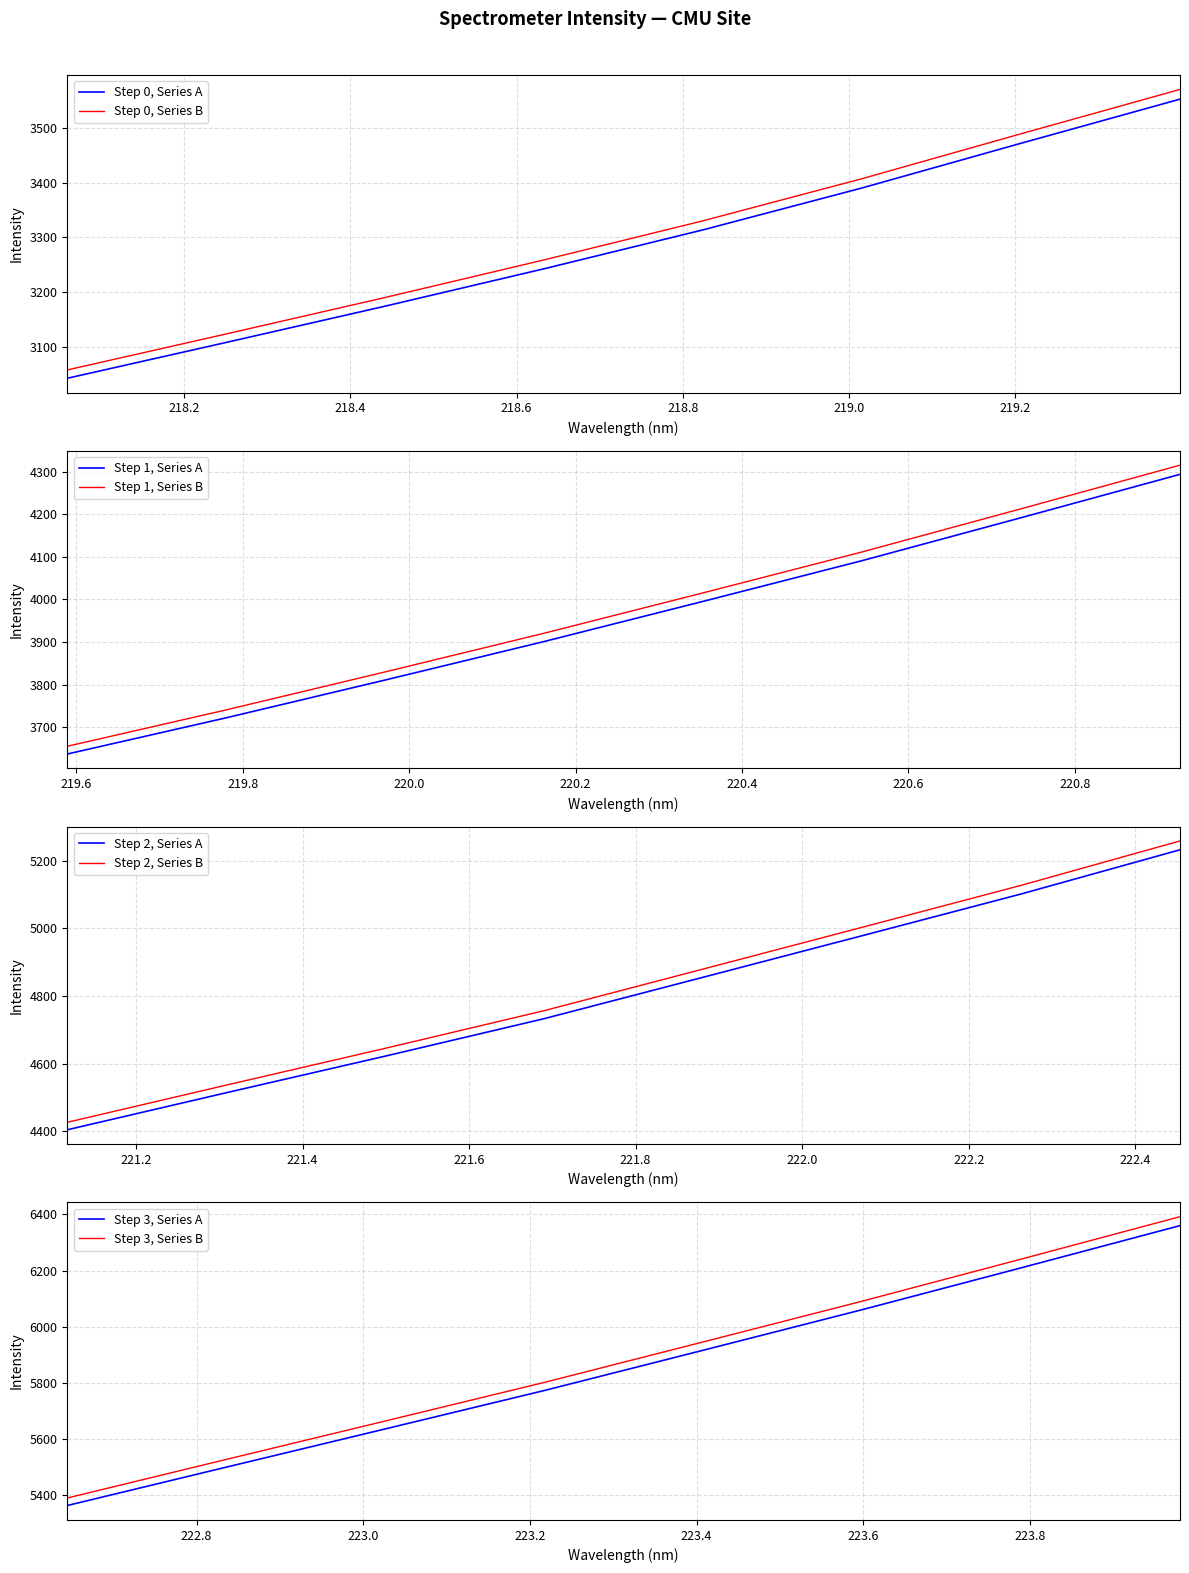

True or false: Step 0, Series A and Step 0, Series B intersect in this chart.

False